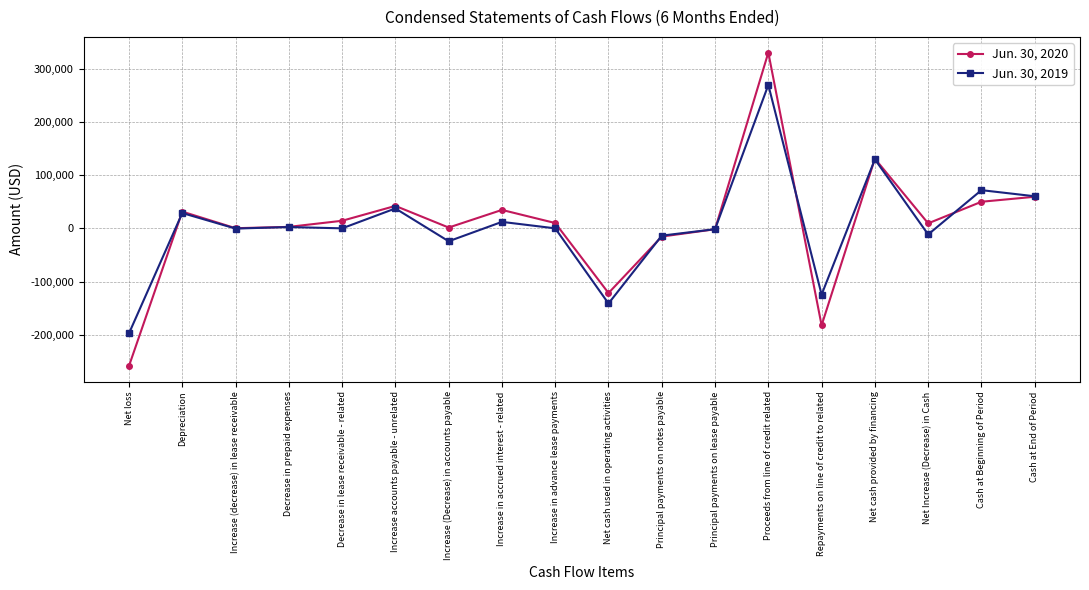

Which series has the largest range (max minus min)?

Jun. 30, 2020